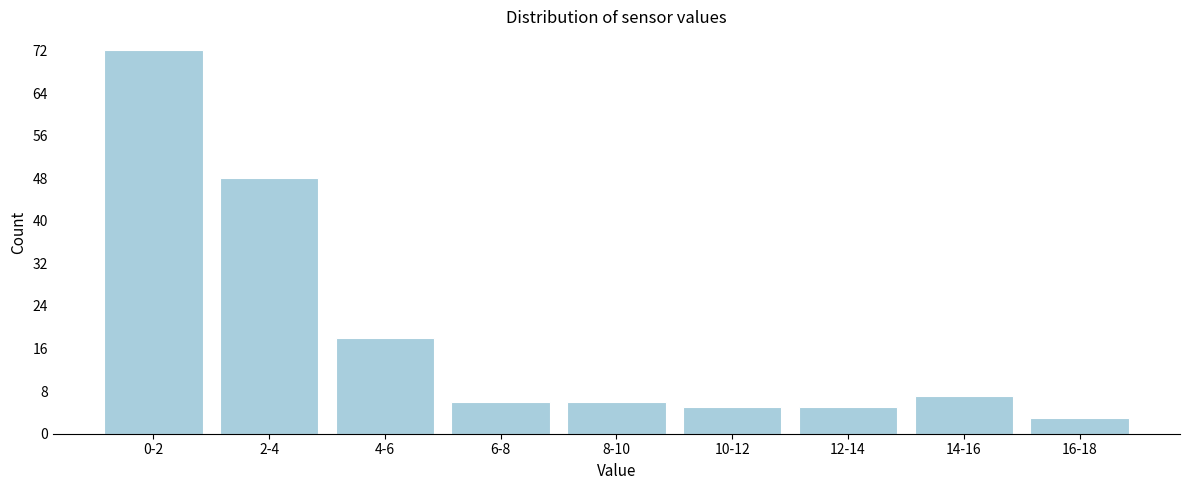

Reading left to right, what are all the values shown in this chart?

0-2=72	2-4=48	4-6=18	6-8=6	8-10=6	10-12=5	12-14=5	14-16=7	16-18=3